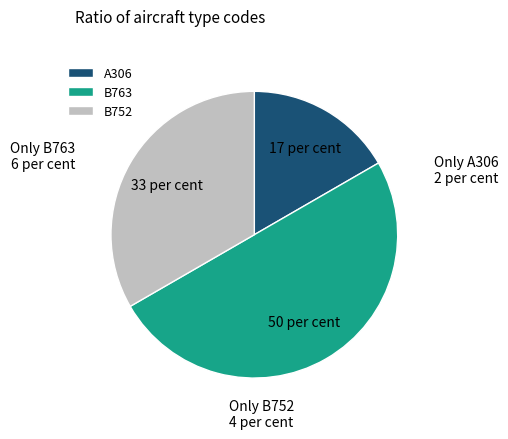

Is it true that A306 is 23% of the pie?

False